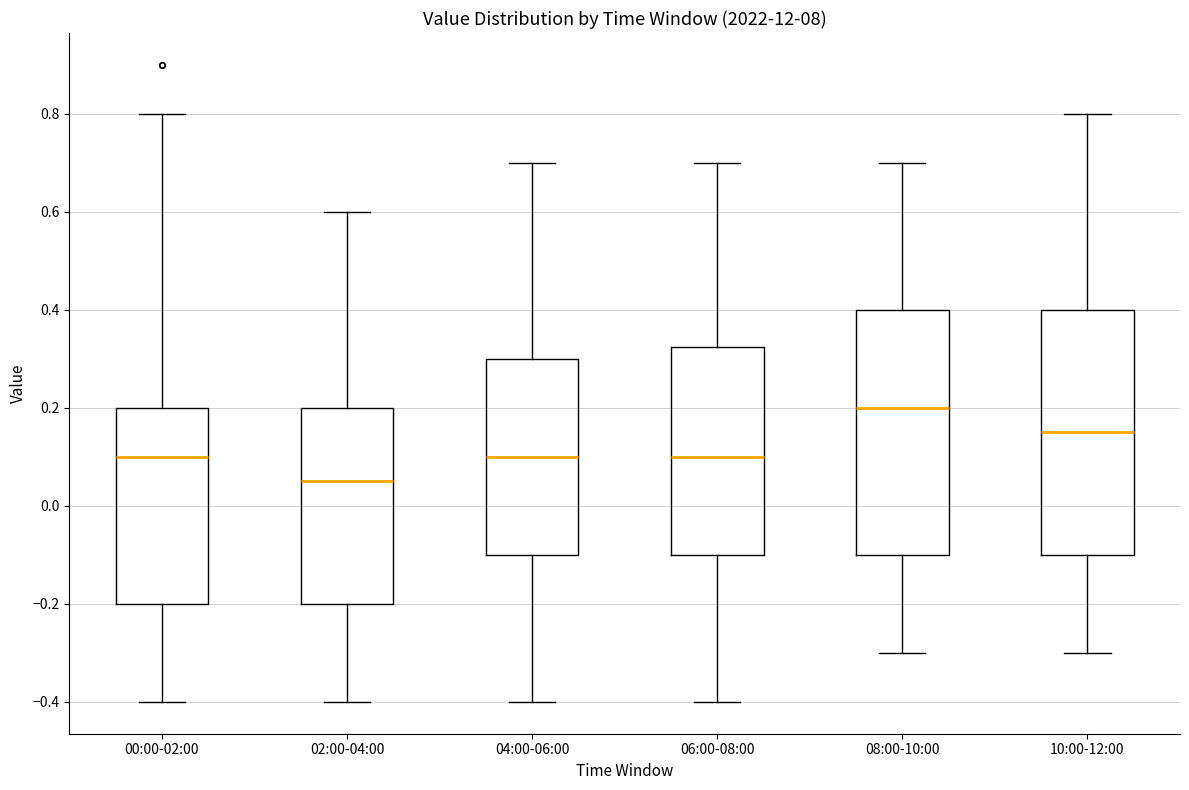

Reading left to right, transcribe this box plot: for each box, give where its median line is, the range the box spans, and where its two whiskers end, as read against the y-axis. The values are not printed on the chart, so give them approximately, as read against the axis.

00:00-02:00: median 0.10, box -0.20 to 0.20, whiskers -0.40 to 0.80
02:00-04:00: median 0.06, box -0.20 to 0.20, whiskers -0.40 to 0.60
04:00-06:00: median 0.10, box -0.10 to 0.30, whiskers -0.40 to 0.70
06:00-08:00: median 0.10, box -0.10 to 0.32, whiskers -0.40 to 0.70
08:00-10:00: median 0.20, box -0.10 to 0.40, whiskers -0.30 to 0.70
10:00-12:00: median 0.16, box -0.10 to 0.40, whiskers -0.30 to 0.80